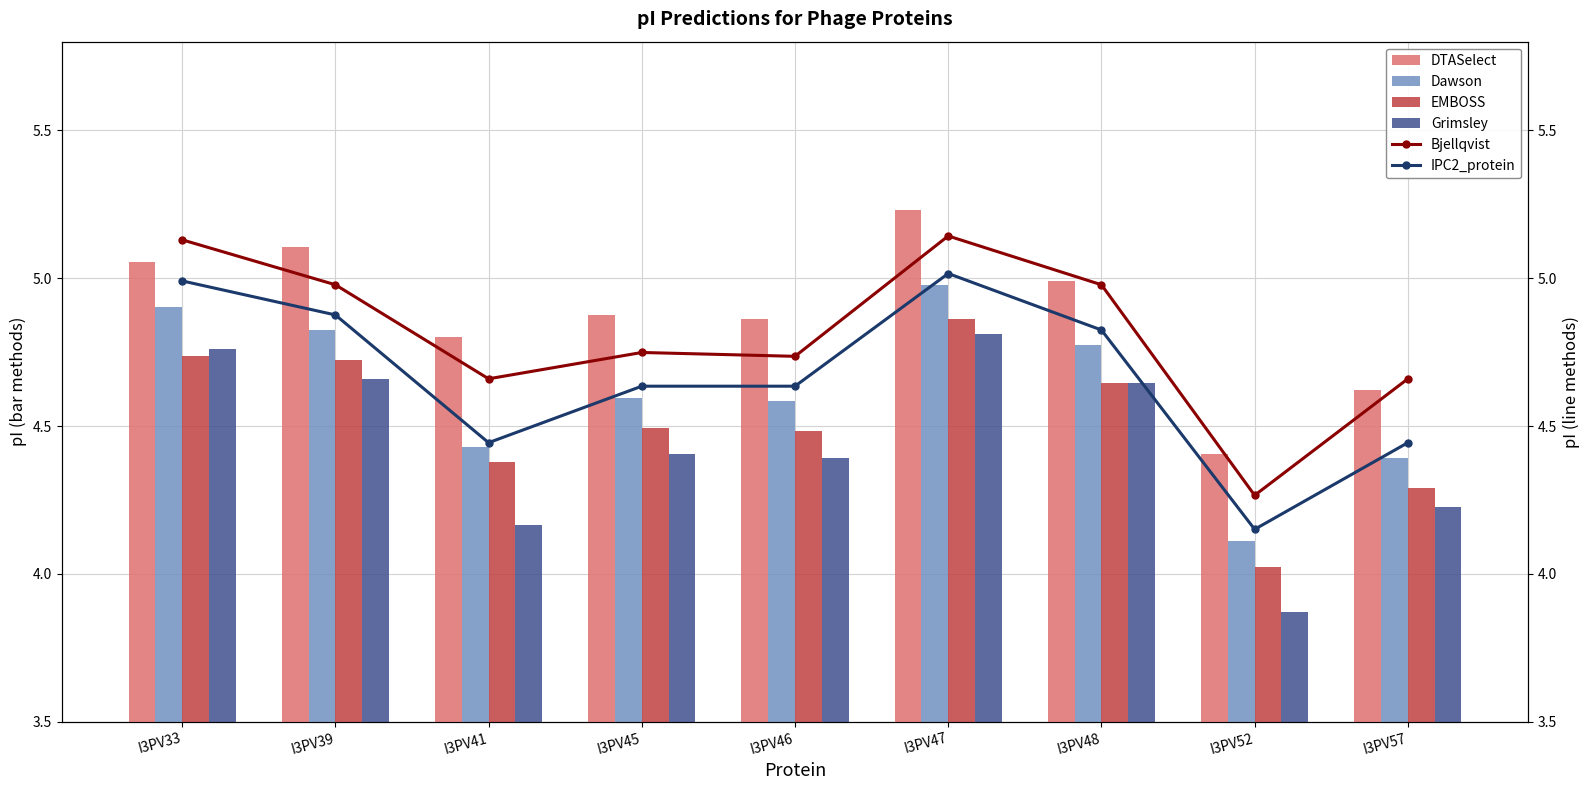

What is the average value of the EMBOSS series?

4.5